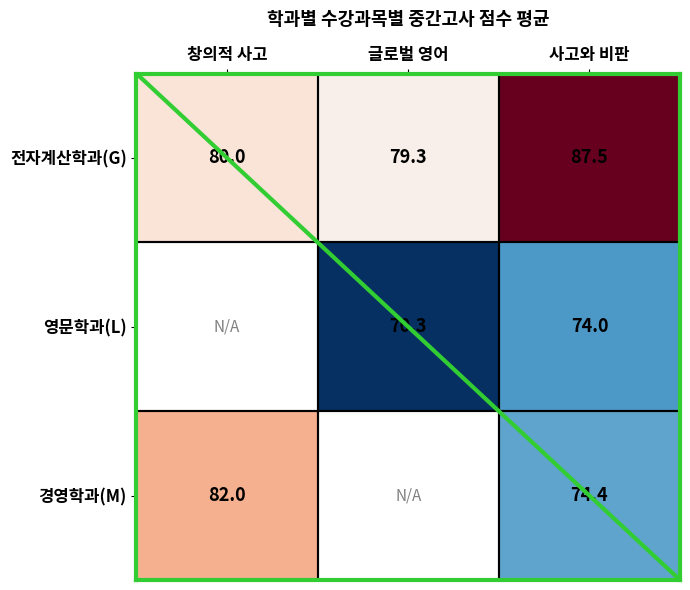

Between 사고와 비판 and 글로벌 영어, which is larger?

사고와 비판